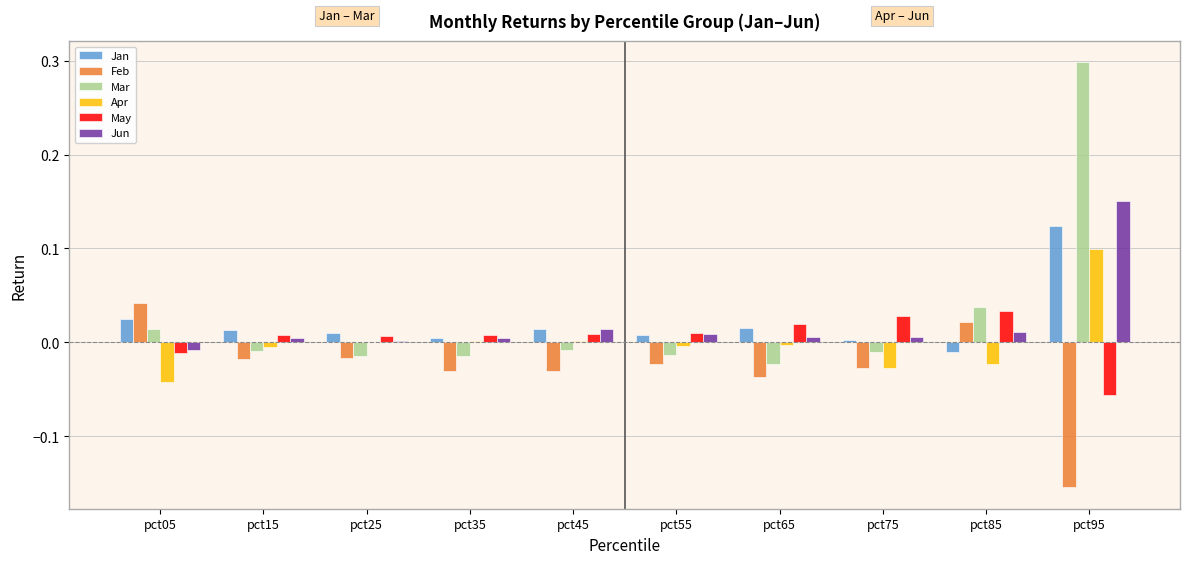

What are all the series names shown in the legend?

Jan, Feb, Mar, Apr, May, Jun